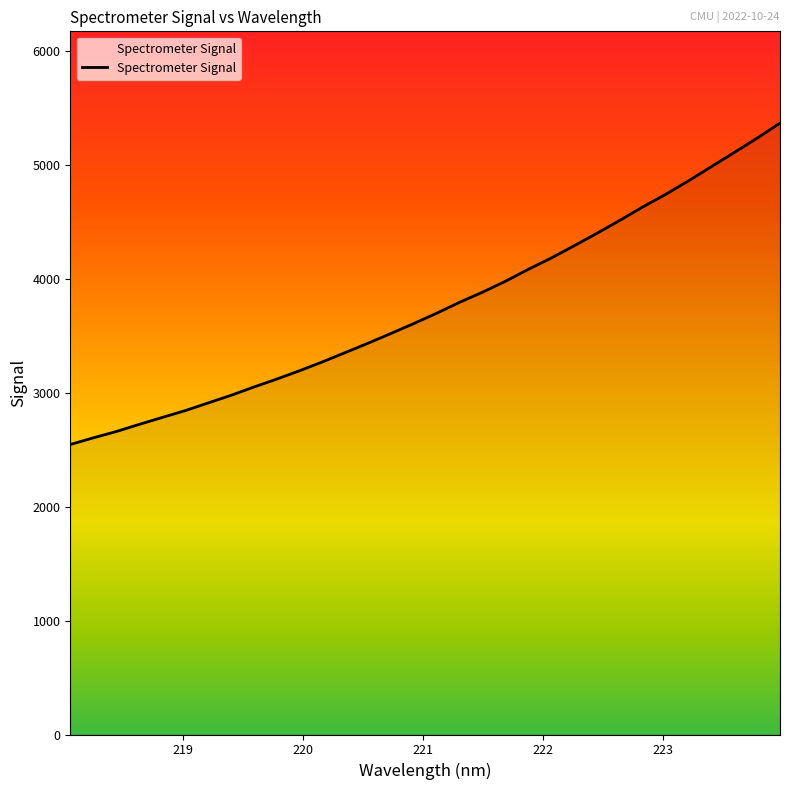

What is the maximum value shown in the chart?

5371.1